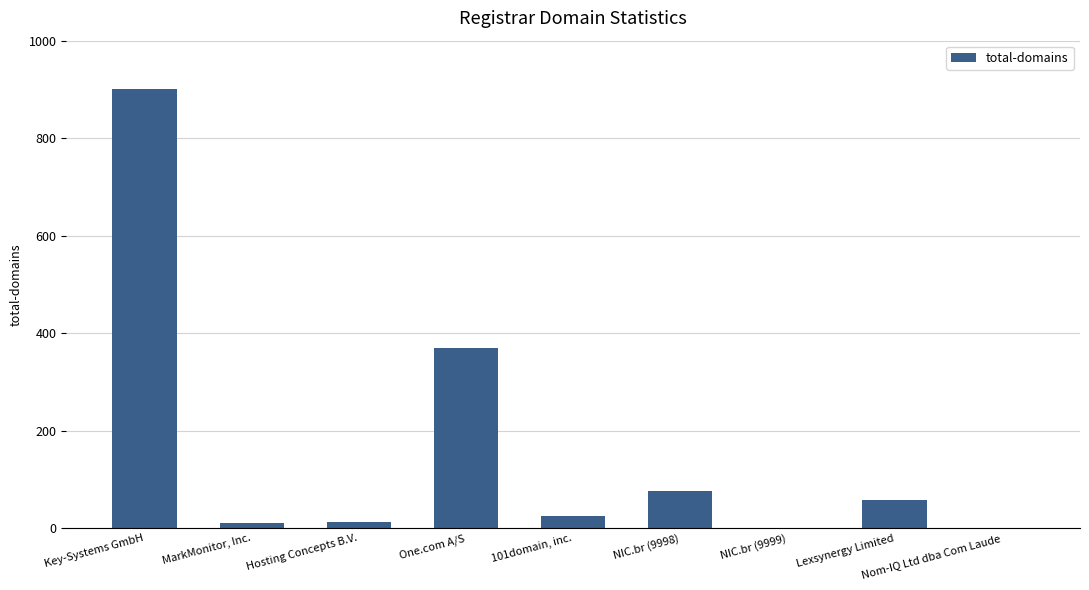

At which label does the data first exceed 25?

Key-Systems GmbH